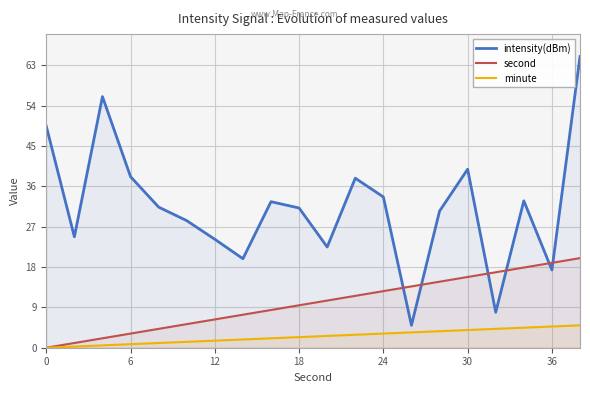

The minute series shows 3.2 at 24. True or false?

True